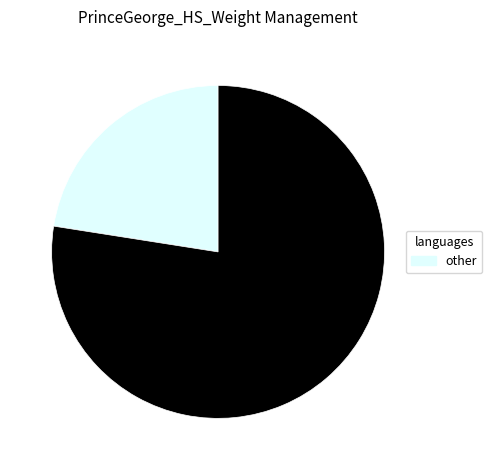

Is there any slice that represents more than half of the pie?

Yes